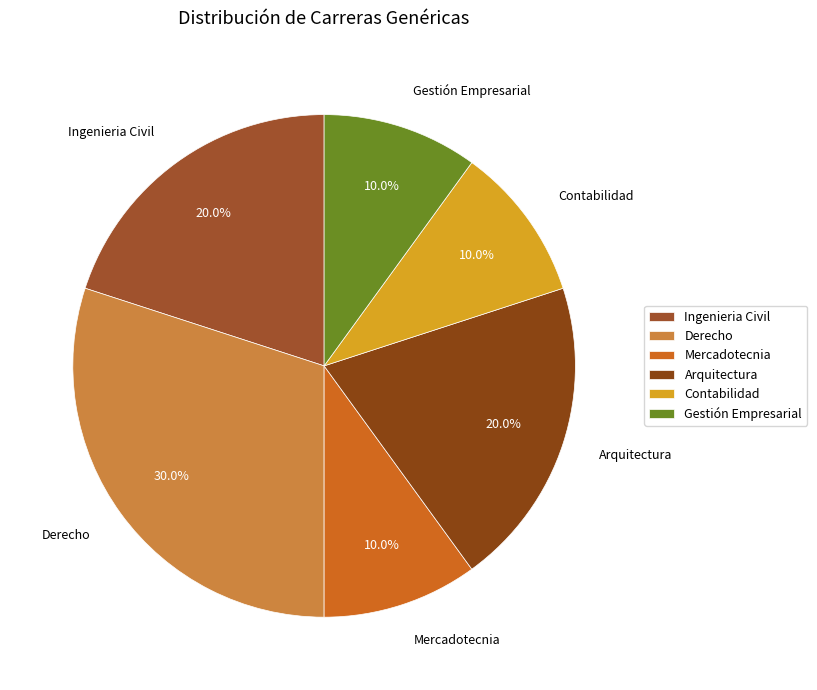

To the nearest percent, what is the difference between the largest and smallest slice percentages?

20%